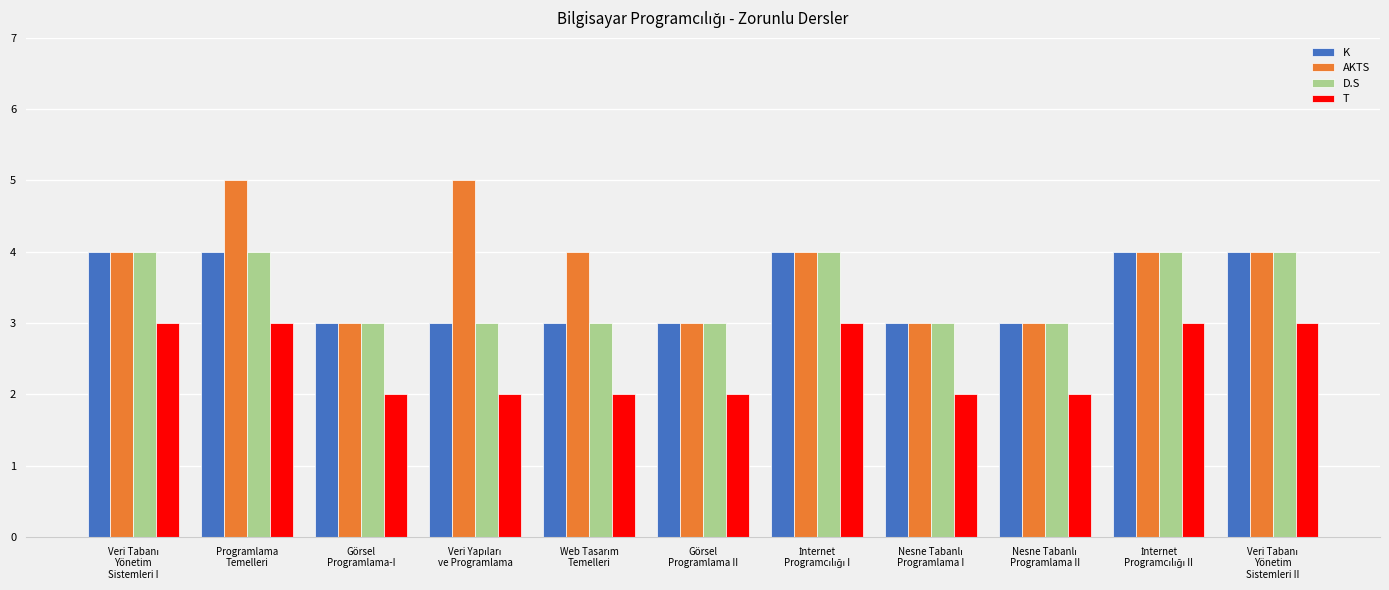

Which series has the widest spread of values?

AKTS